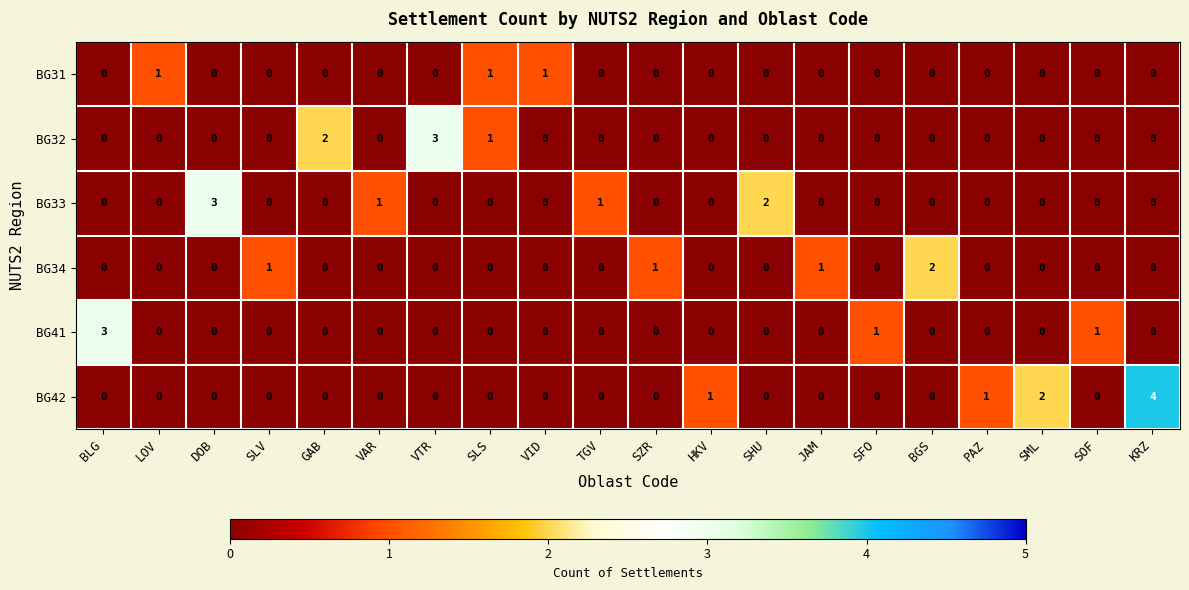

Is it true that BG33 equals -1 at GAB?

False